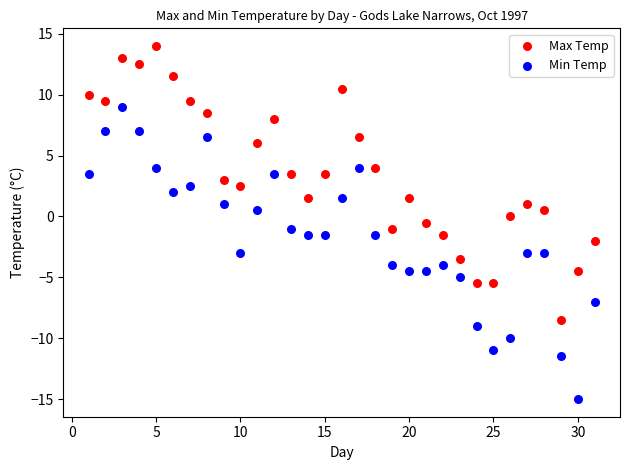

Which series contains the highest Y value?

Max Temp